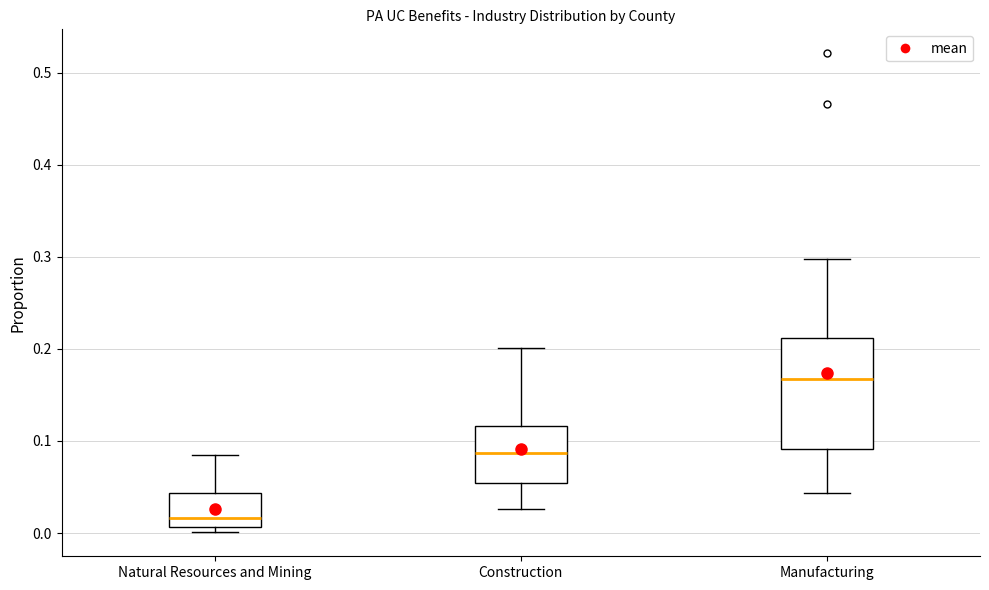

Which box has the highest median line?

Manufacturing